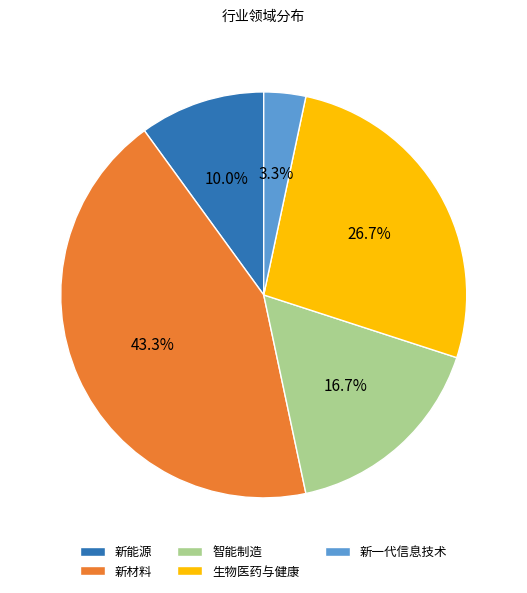

Does any single category account for the majority?

No